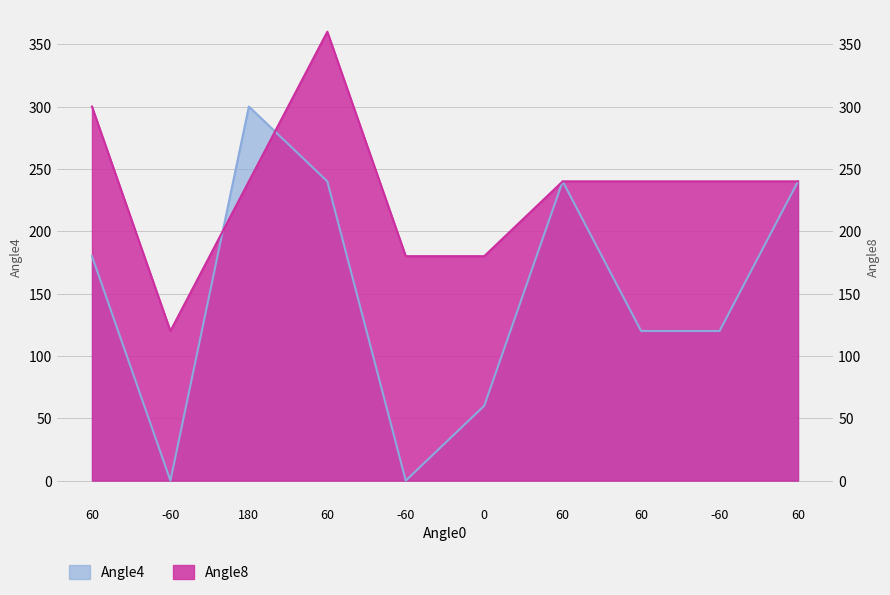

Which series has the largest total across all categories?

Angle8